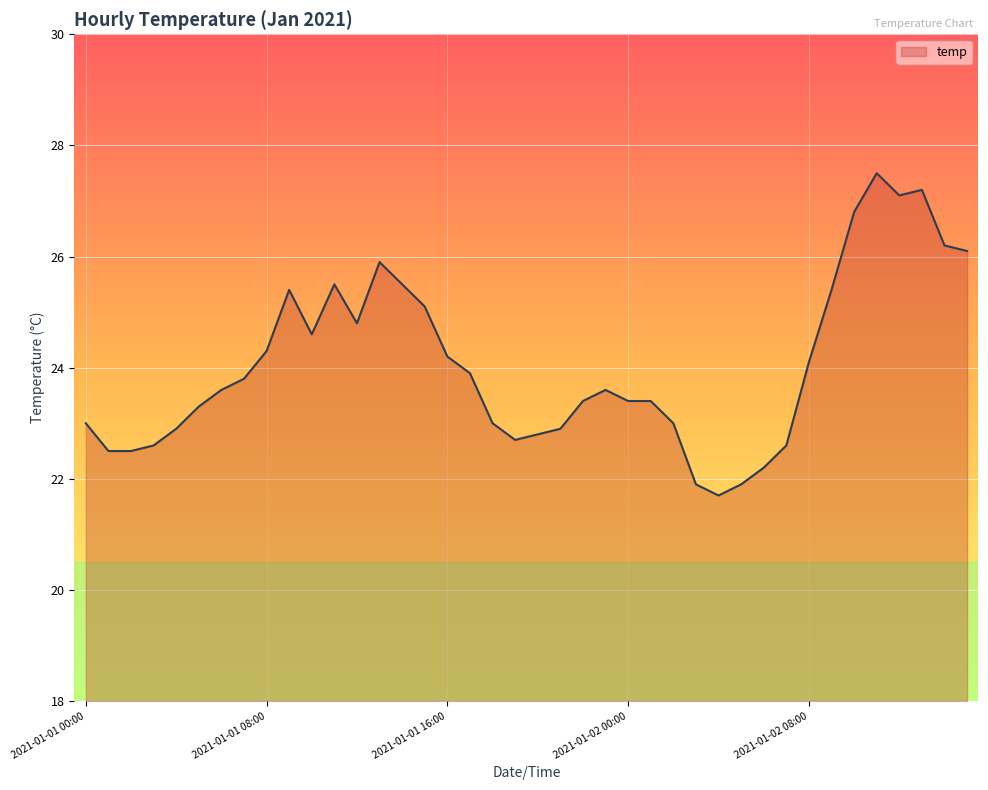

What is the smallest value displayed?

21.7